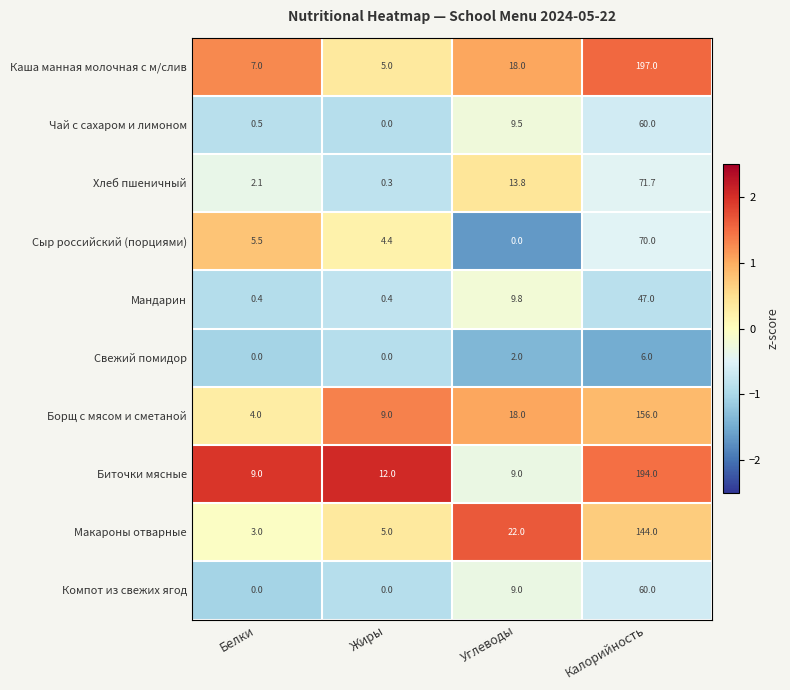

What is the average value of the Хлеб пшеничный series?

22.0